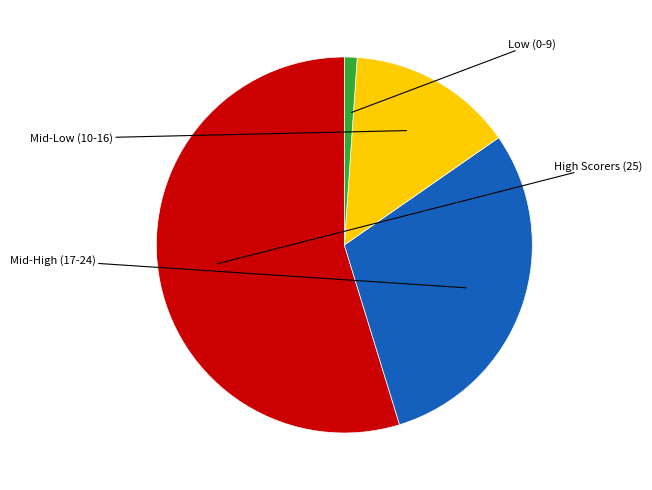

Is there any slice that represents more than half of the pie?

Yes